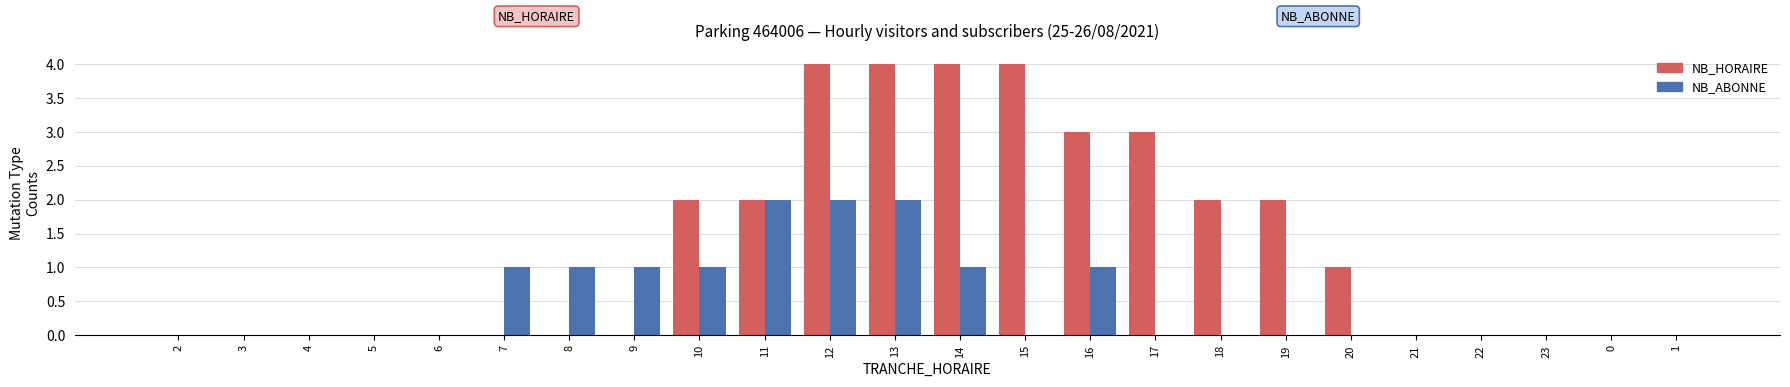

What is the average value of the NB_HORAIRE series?

1